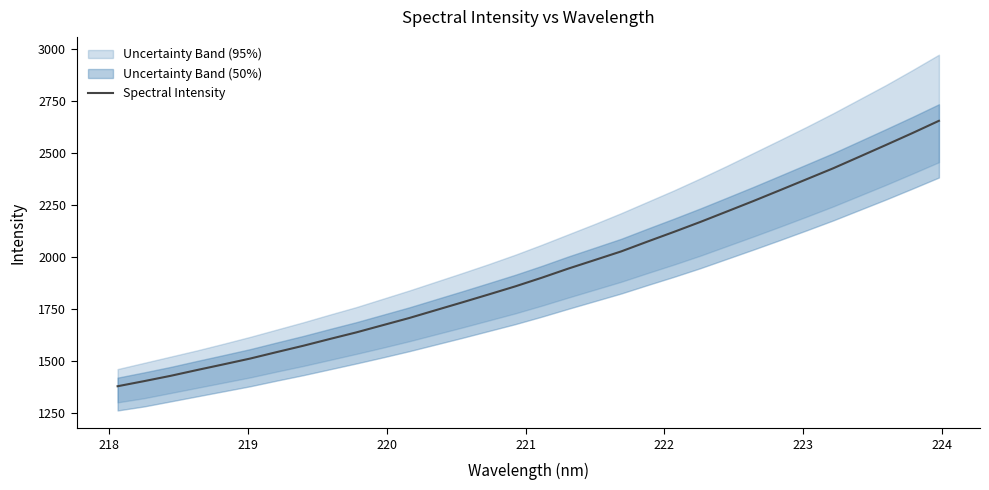

What is the difference between the second highest and minimum values?

1217.6